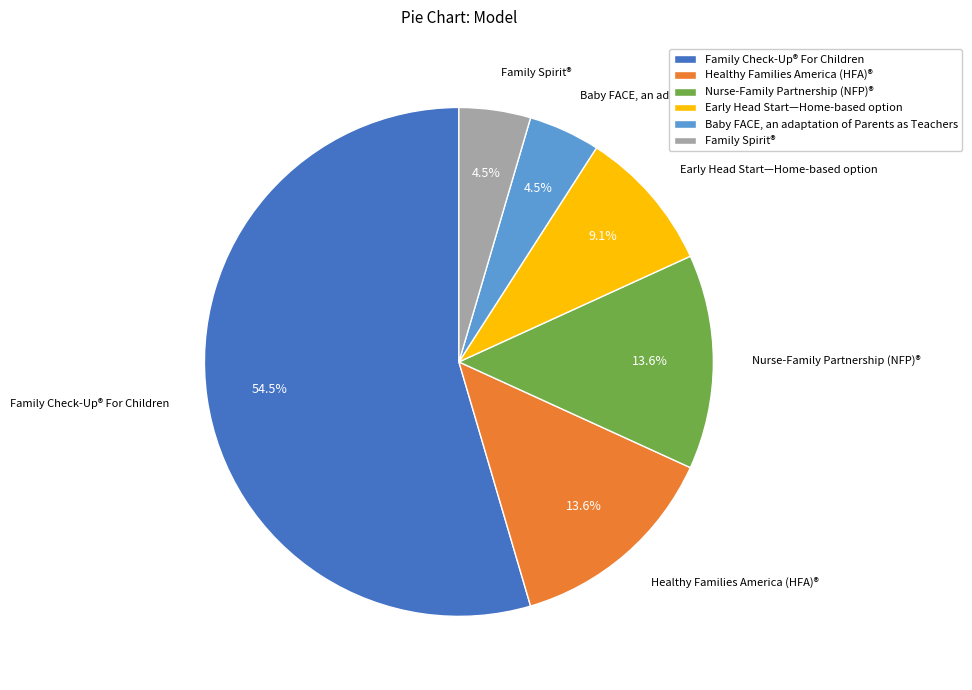

What is the largest slice in the pie chart?

Family Check-Up® For Children